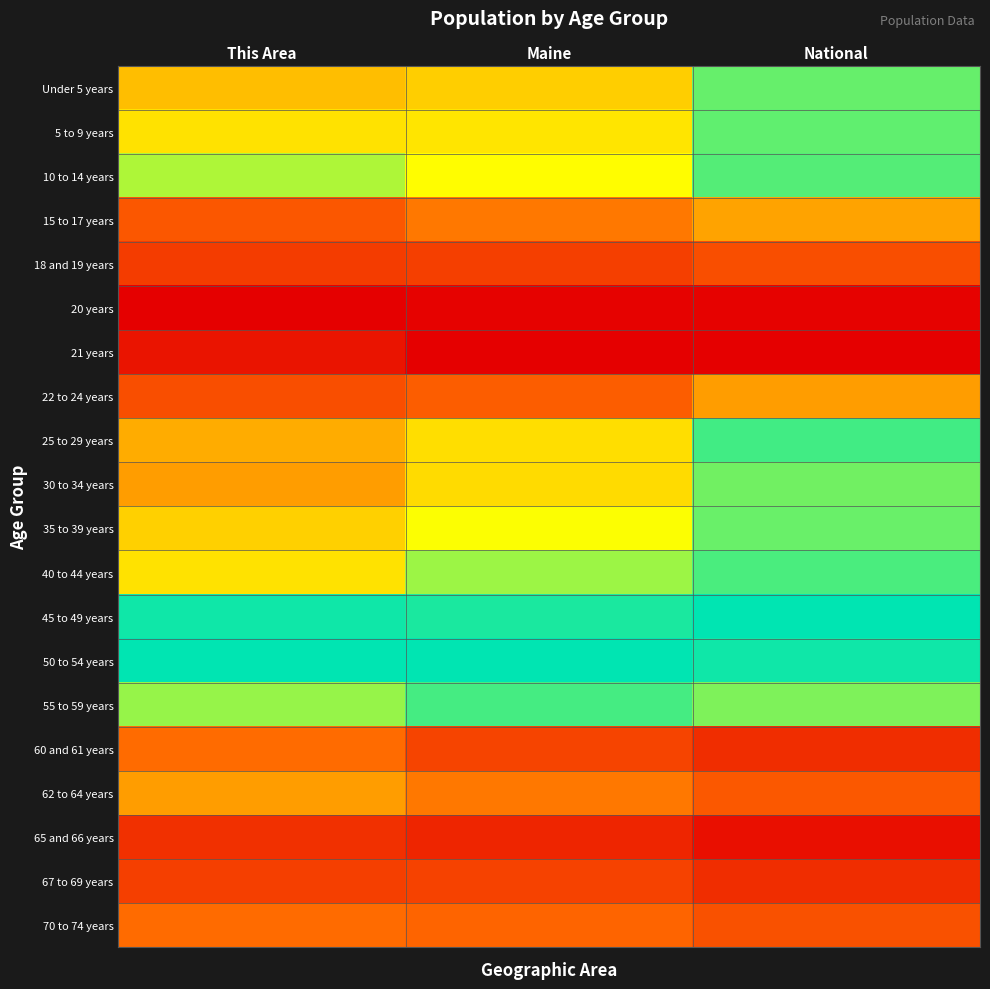

Reading left to right, extract all data points from this chart.

Under 5 years: This Area=0.5	Maine=0.6	National=0.9
5 to 9 years: This Area=0.6	Maine=0.6	National=0.9
10 to 14 years: This Area=0.8	Maine=0.7	National=0.9
15 to 17 years: This Area=0.3	Maine=0.4	National=0.5
18 and 19 years: This Area=0.2	Maine=0.2	National=0.3
20 years: This Area=0.0	Maine=0.0	National=0.0
21 years: This Area=0.1	Maine=0.0	National=0.0
22 to 24 years: This Area=0.3	Maine=0.3	National=0.5
25 to 29 years: This Area=0.5	Maine=0.6	National=0.9
30 to 34 years: This Area=0.5	Maine=0.6	National=0.9
35 to 39 years: This Area=0.6	Maine=0.7	National=0.9
40 to 44 years: This Area=0.6	Maine=0.8	National=0.9
45 to 49 years: This Area=1.0	Maine=1.0	National=1.0
50 to 54 years: This Area=1.0	Maine=1.0	National=1.0
55 to 59 years: This Area=0.8	Maine=0.9	National=0.8
60 and 61 years: This Area=0.3	Maine=0.2	National=0.2
62 to 64 years: This Area=0.5	Maine=0.4	National=0.3
65 and 66 years: This Area=0.2	Maine=0.1	National=0.1
67 to 69 years: This Area=0.2	Maine=0.2	National=0.2
70 to 74 years: This Area=0.3	Maine=0.3	National=0.3